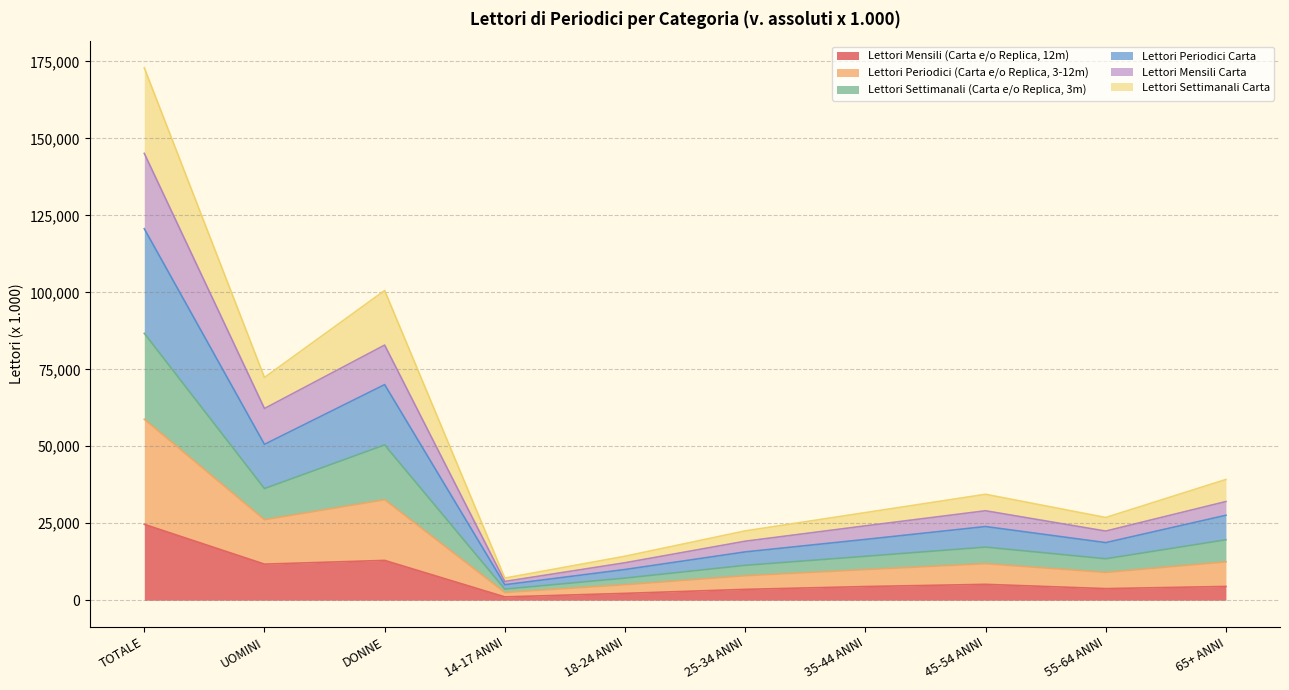

Where is Lettori Mensili (Carta e/o Replica, 12m) nearest to the value 12860?

DONNE